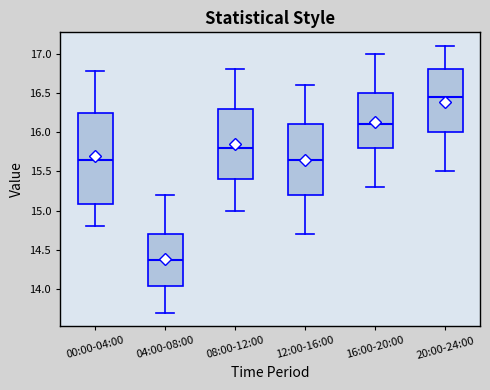

Reading left to right, read every box against the y-axis: the position of its median line, the range the box covers, and the ends of its whiskers. The values are not printed on the chart, so give them approximately, as read against the axis.

00:00-04:00: median 15.65, box 15.10 to 16.25, whiskers 14.80 to 16.80
04:00-08:00: median 14.40, box 14.05 to 14.70, whiskers 13.70 to 15.20
08:00-12:00: median 15.80, box 15.40 to 16.30, whiskers 15.00 to 16.80
12:00-16:00: median 15.65, box 15.20 to 16.10, whiskers 14.70 to 16.60
16:00-20:00: median 16.10, box 15.80 to 16.50, whiskers 15.30 to 17.00
20:00-24:00: median 16.45, box 16.00 to 16.80, whiskers 15.50 to 17.10